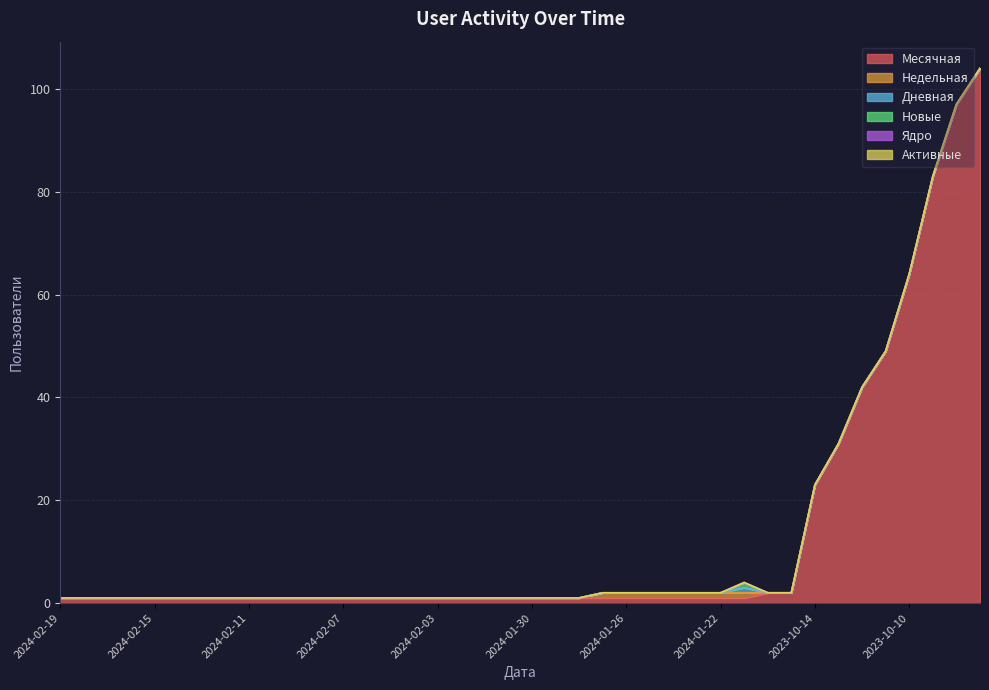

True or false: Дневная and Новые cross at least once.

False